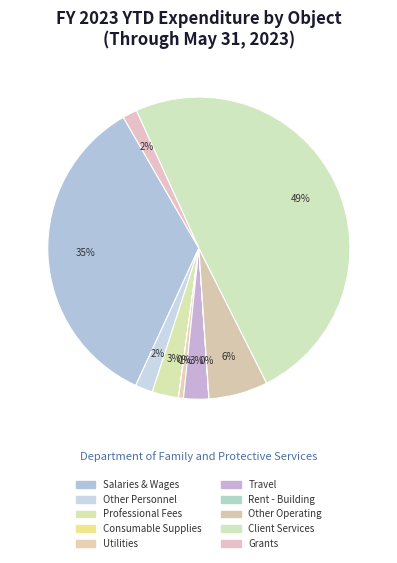

Count the number of slices in the pie.

10